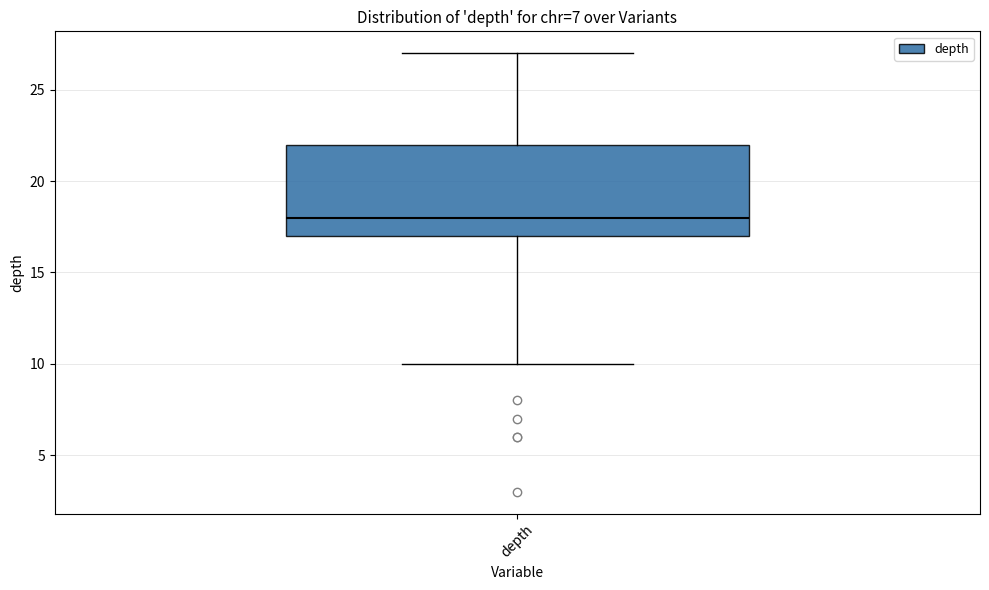

Where does the median line of the box for depth sit on the y-axis? The values are not printed on the chart, so give them approximately, as read against the axis.

18